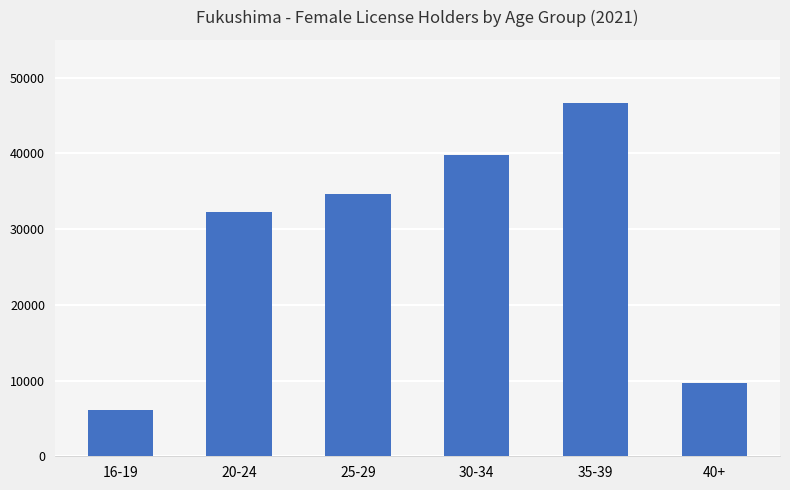

Reading left to right, list all the values displayed in this chart.

16-19=6063	20-24=32331	25-29=34613	30-34=39737	35-39=46710	40+=9729